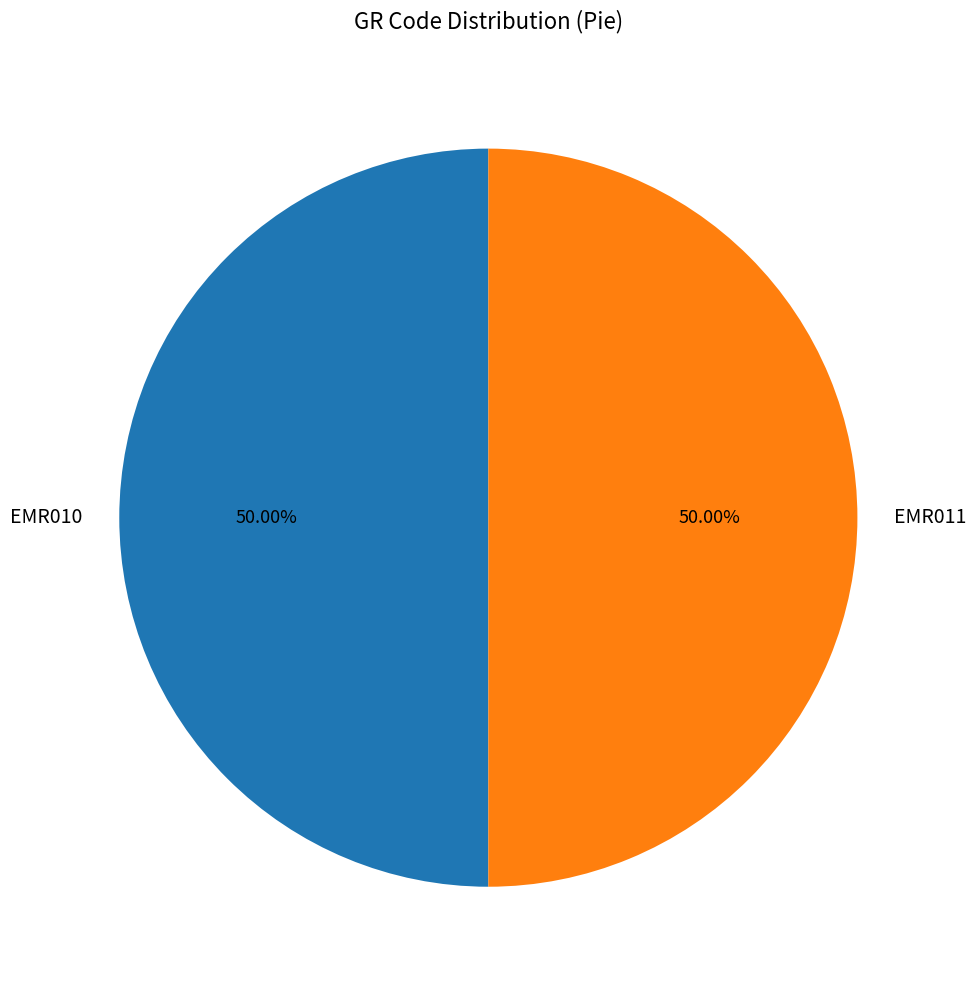

Combined, what portion of the pie is EMR010 and EMR011?

100.0%